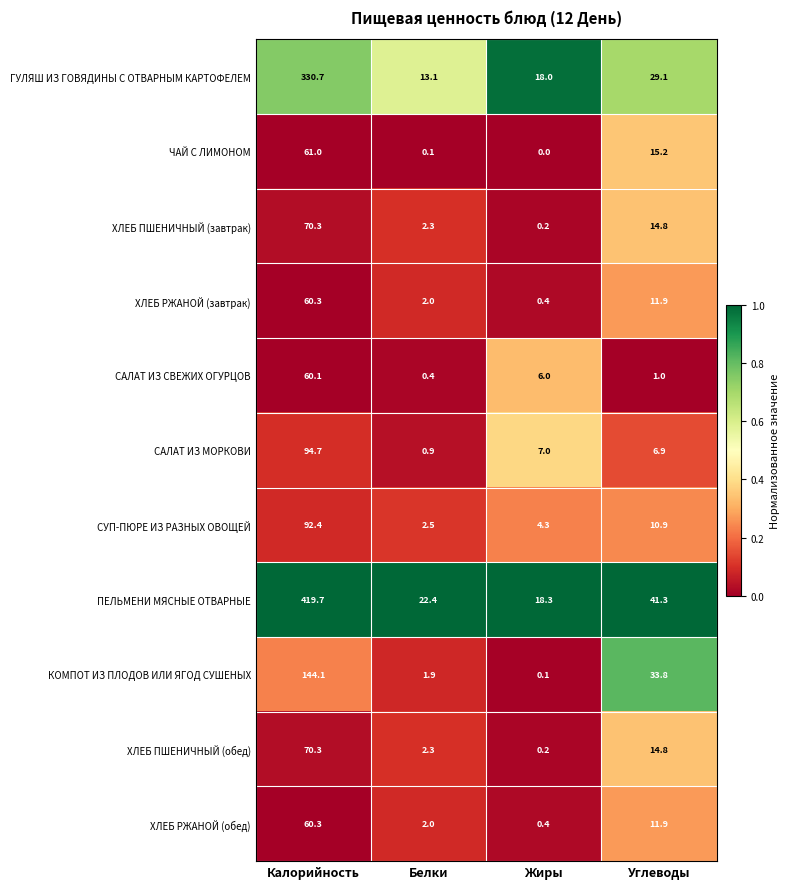

Which series has the largest total across all categories?

ПЕЛЬМЕНИ МЯСНЫЕ ОТВАРНЫЕ